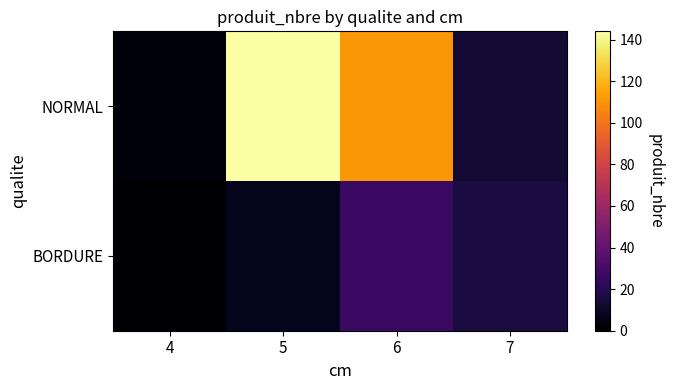

What is the maximum value shown in the chart?

144